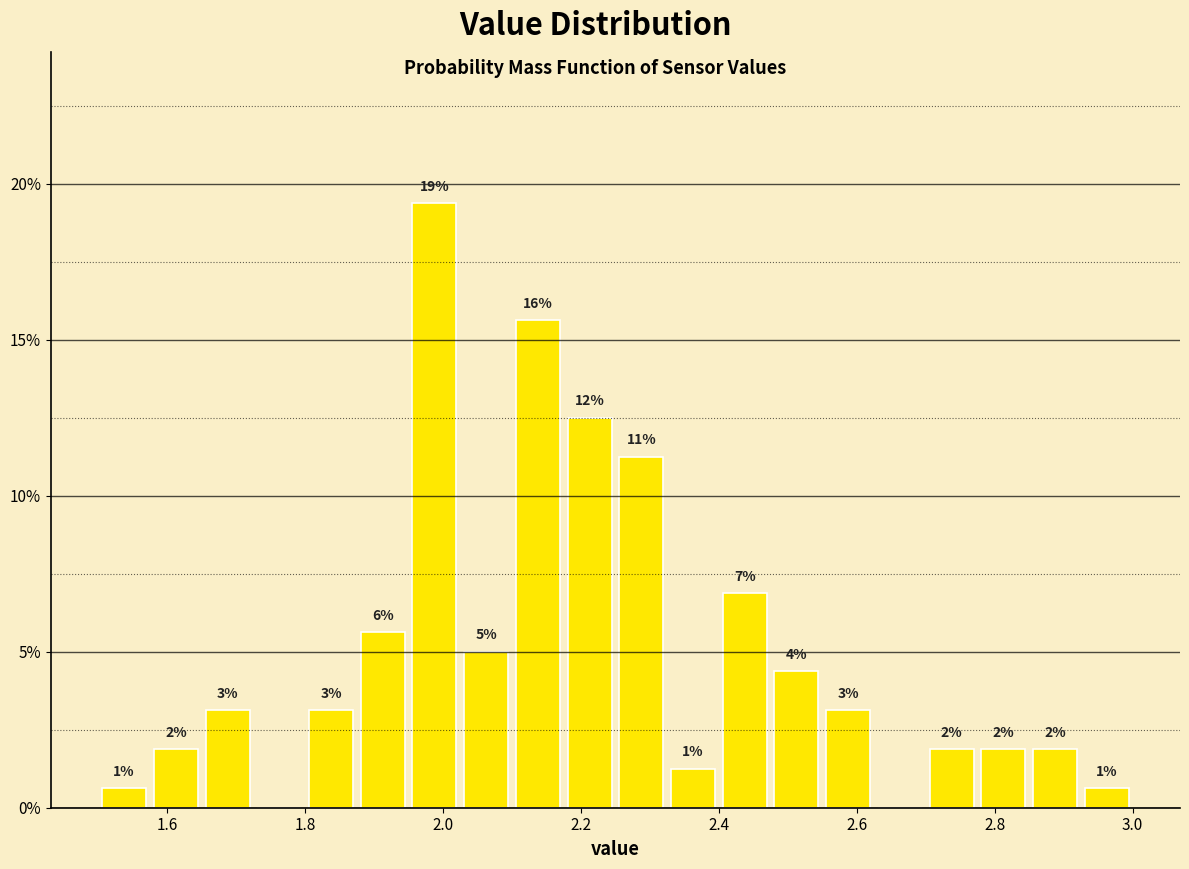

Around what value on the x-axis is the tallest bar? Give the approximate position of its centre, as read against the axis.

1.98